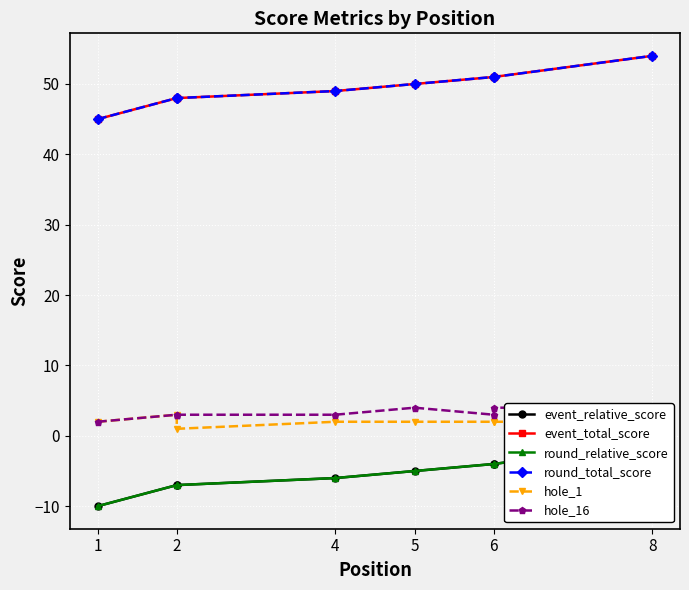

How many lines are shown in the chart?

6